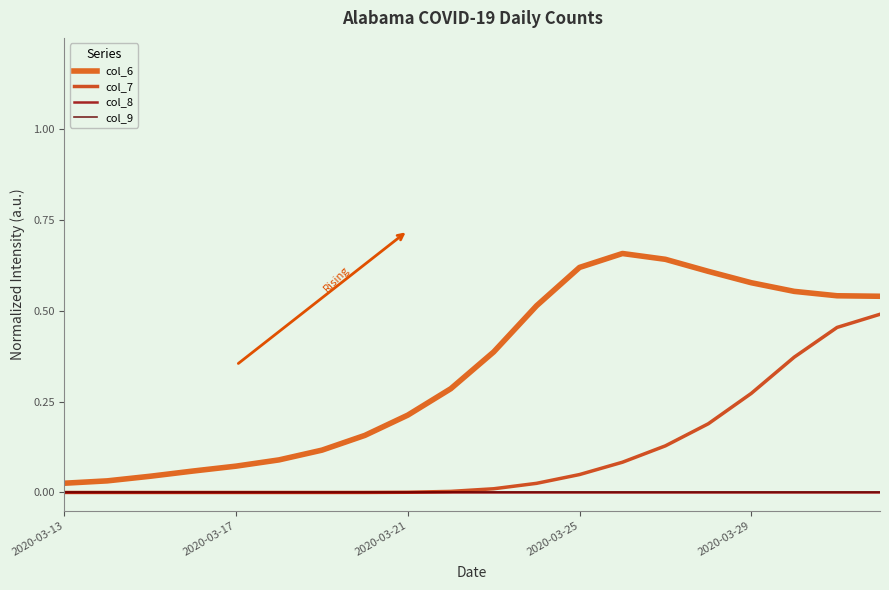

Does the chart have visible grid lines?

No